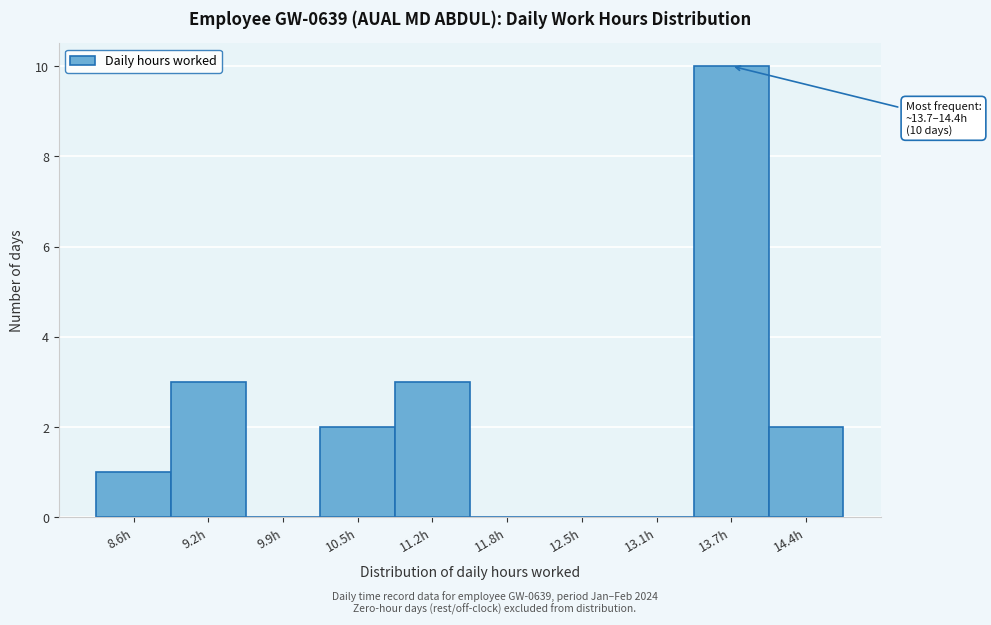

Reading left to right, transcribe all the data shown in this chart.

8.6h=1	9.2h=3	9.9h=0	10.5h=2	11.2h=3	11.8h=0	12.5h=0	13.1h=0	13.7h=10	14.4h=2